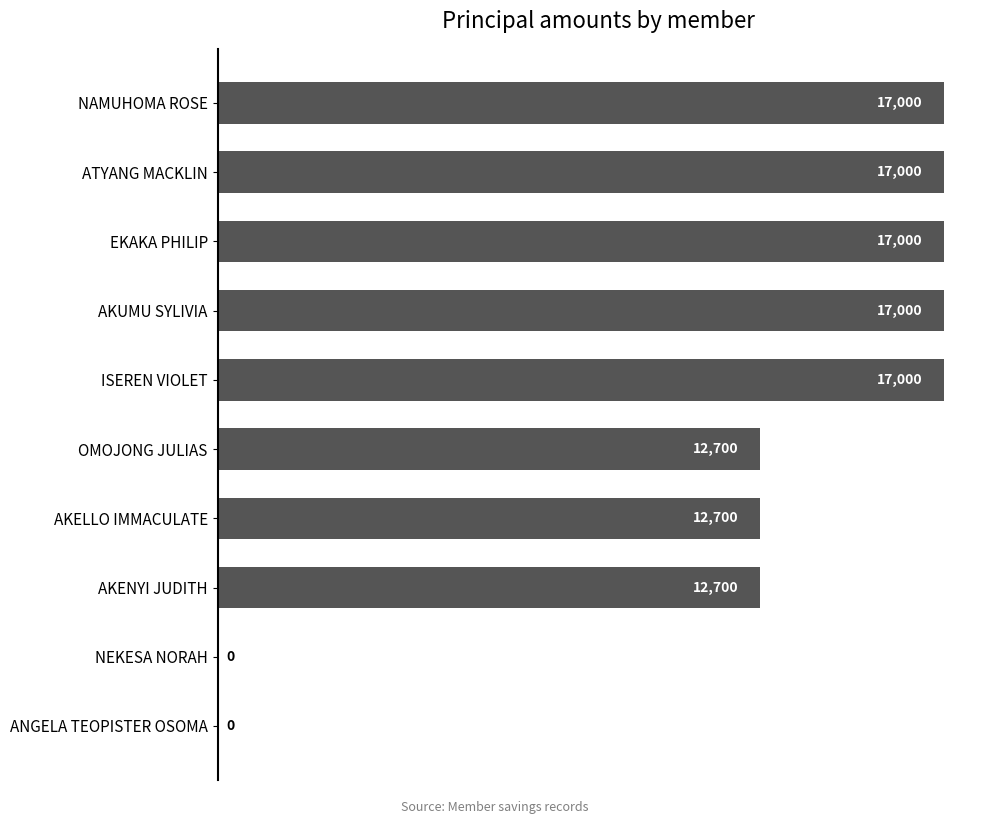

What is the change in value from EKAKA PHILIP to AKENYI JUDITH?

-4300